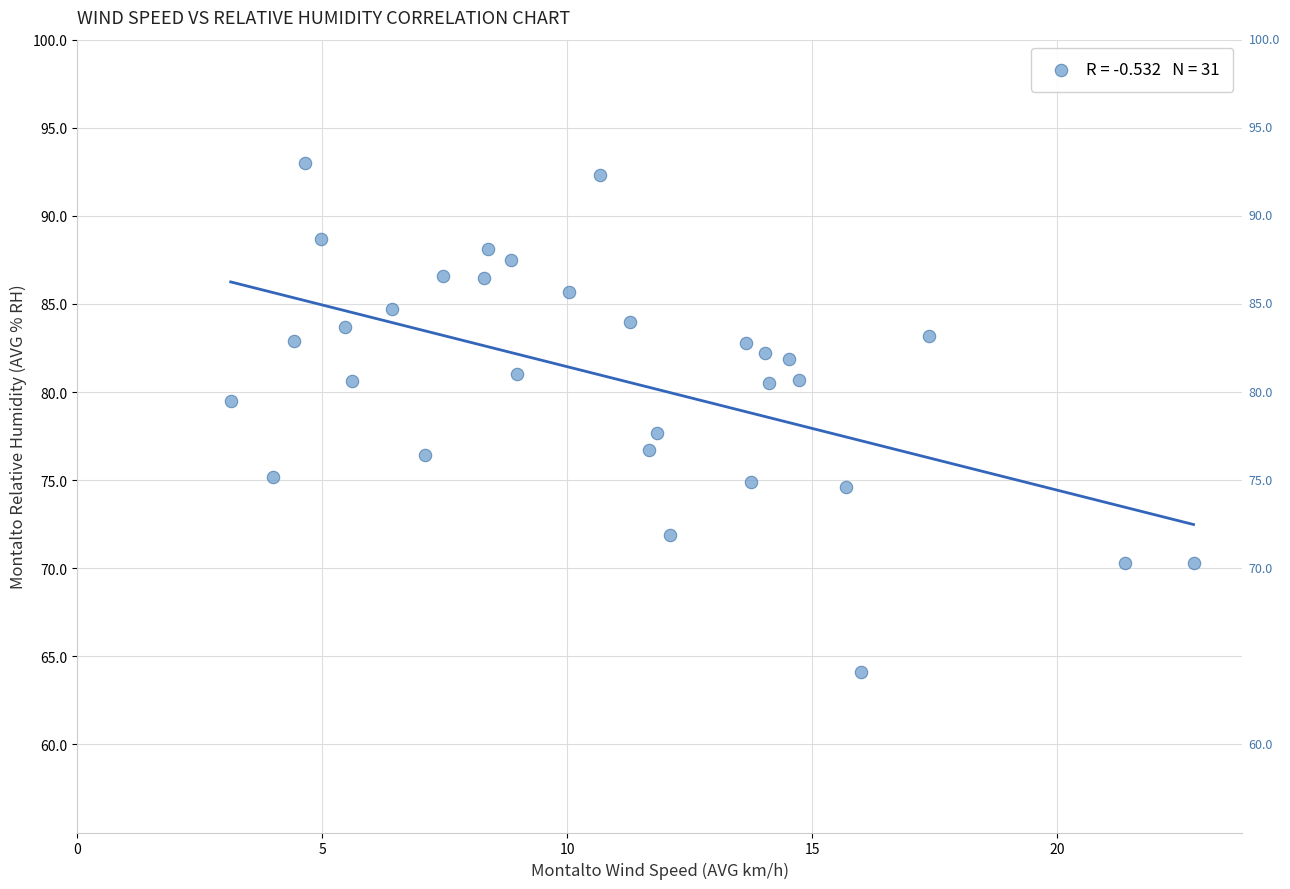

What is the range of Y values (max minus min)?

28.9